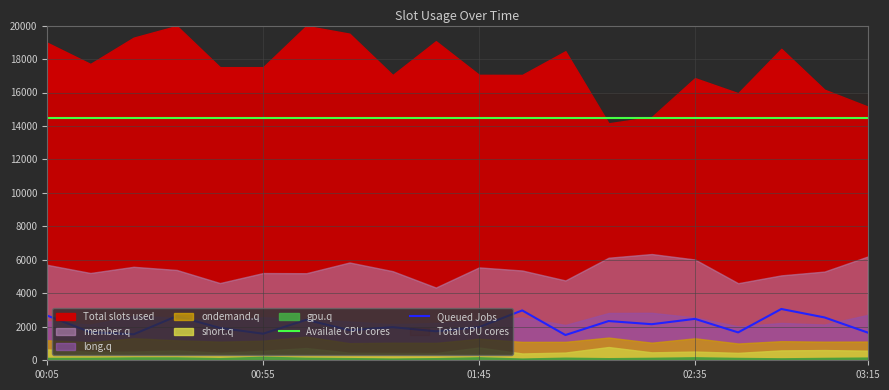

True or false: Availale CPU cores and Queued Jobs cross at least once.

False